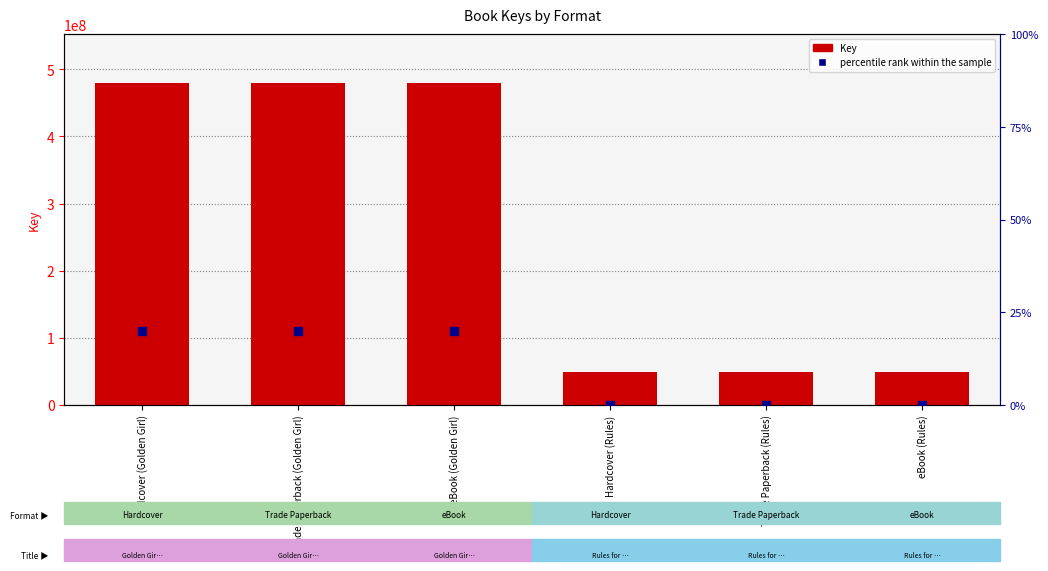

Which series contains the highest Y value?

Key